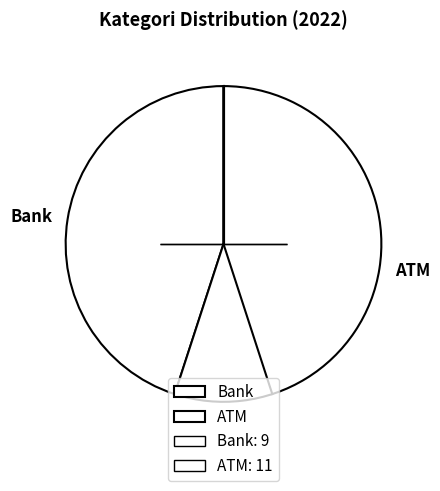

Which has a higher value, Bank or ATM?

ATM